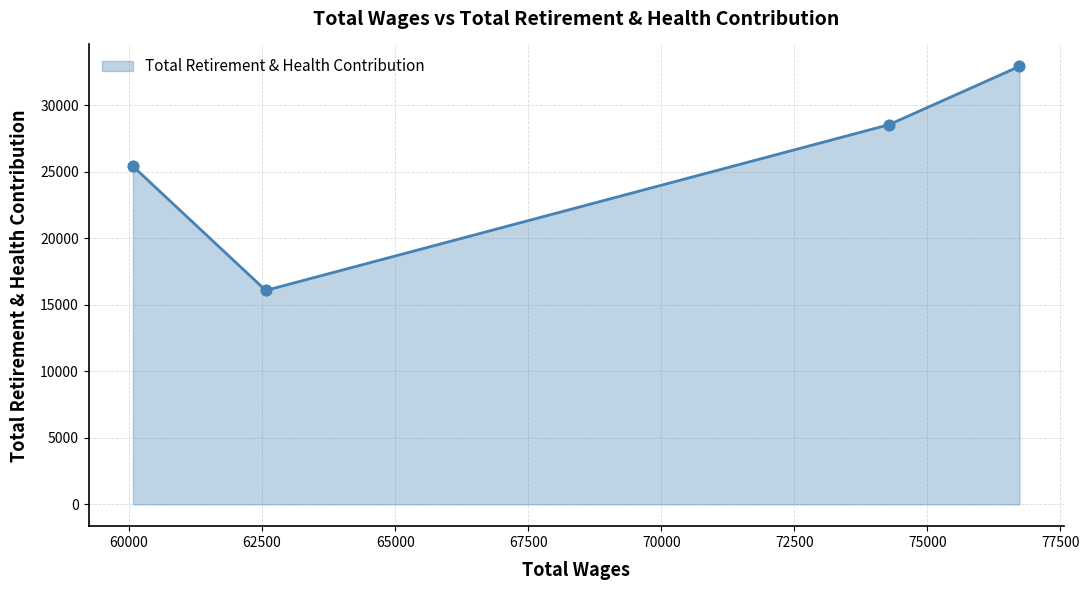

How many interior local valleys (lower than both neighbors) does the data have?

1